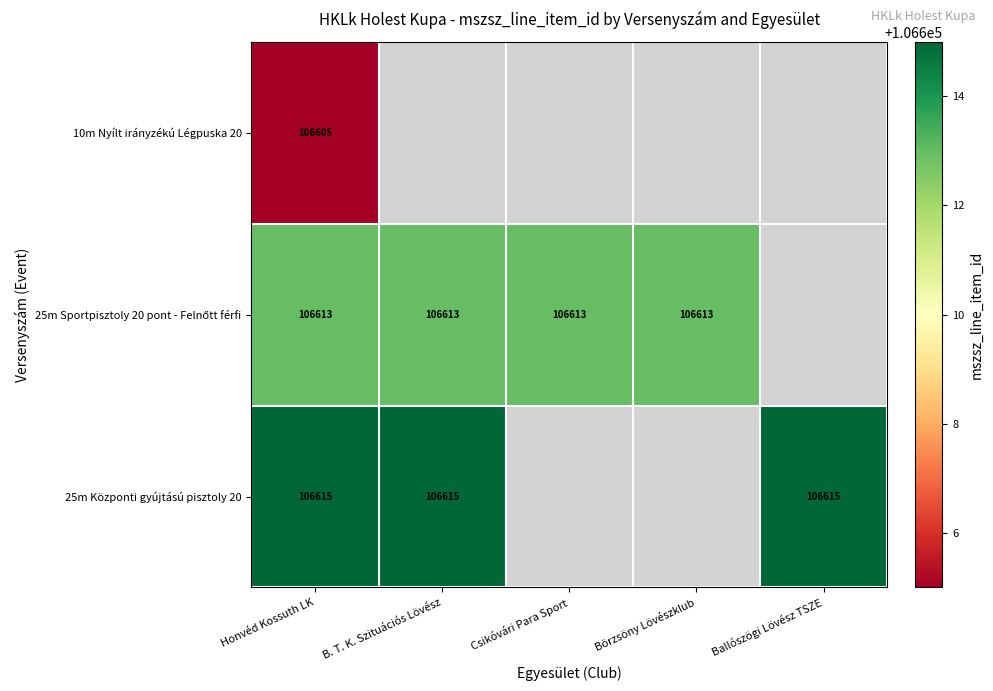

What is the greatest value displayed?

106615.0